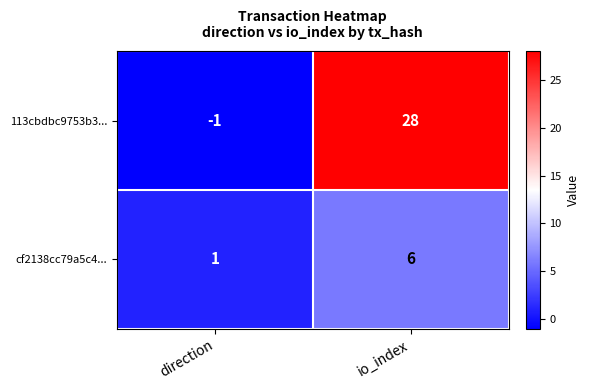

Which label corresponds to the smallest value in the chart?

direction